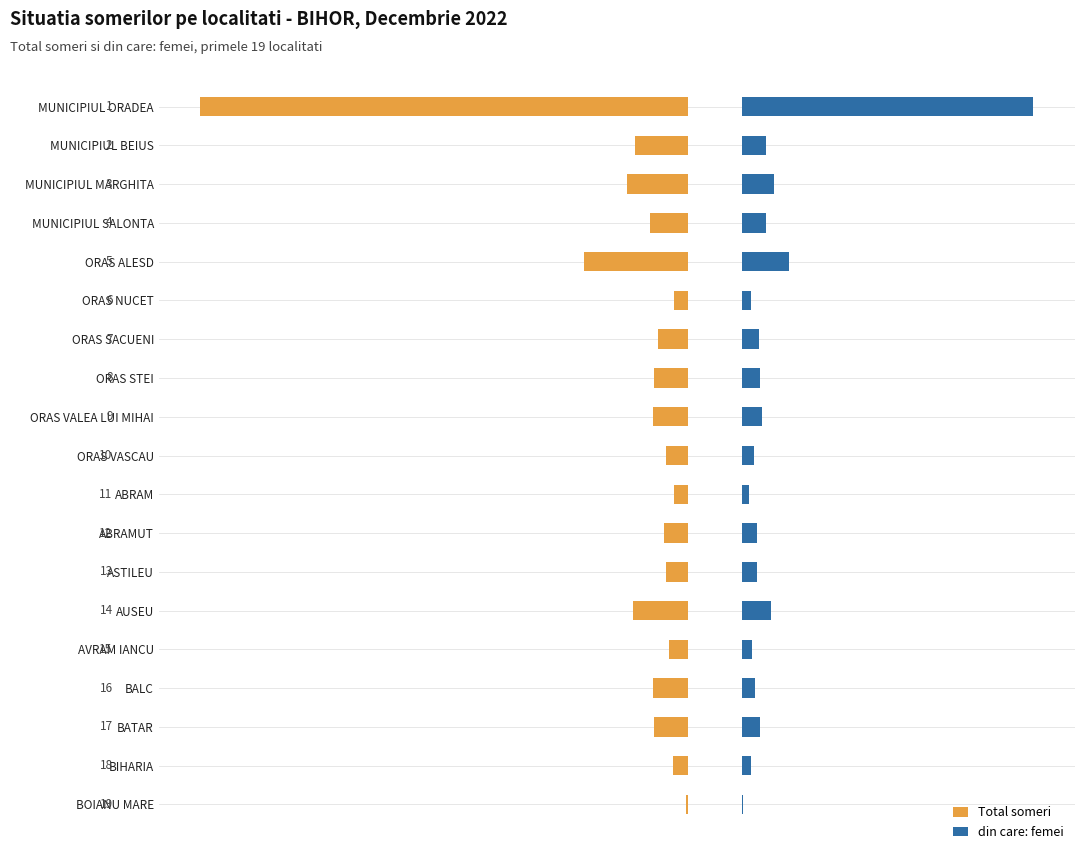

What is the difference between the highest and lowest values at BALC?

45